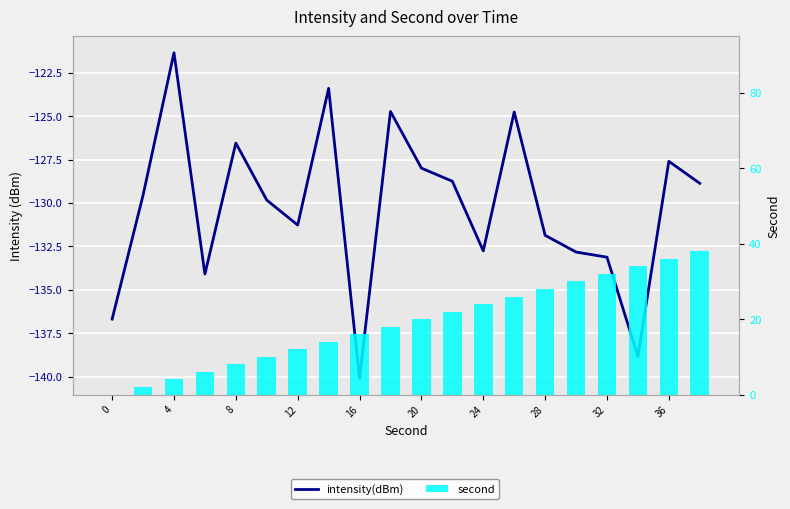

List the series in order of their peak value, lowest first.

intensity(dBm), second